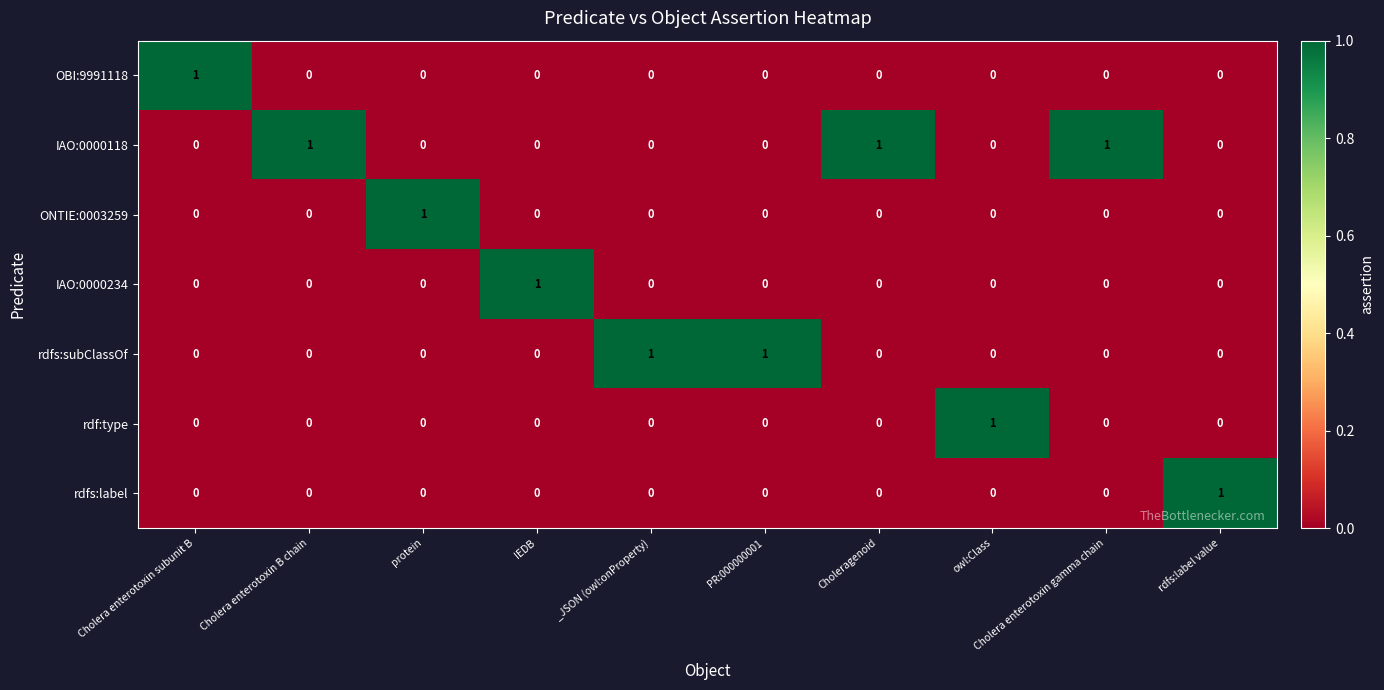

The value of OBI:9991118 at IEDB is 0. True or false?

True